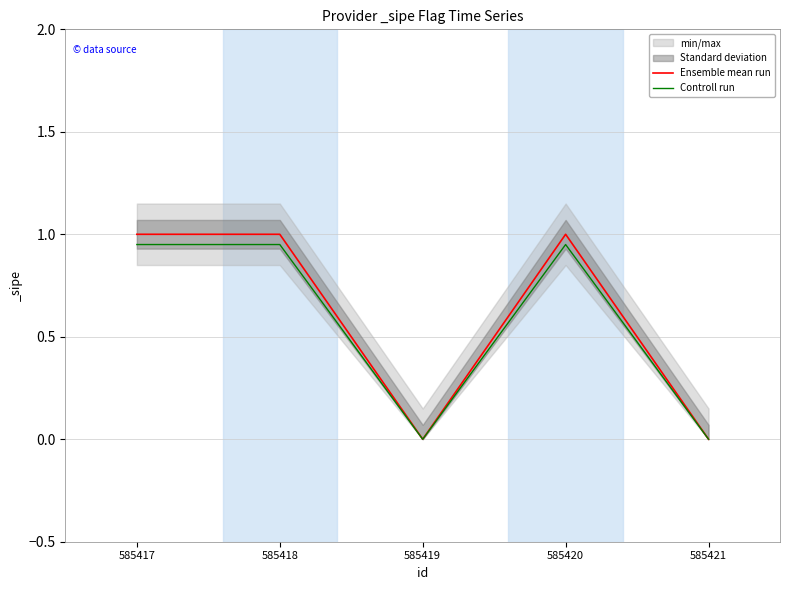

How many interior local peaks does the Controll run series have?

1